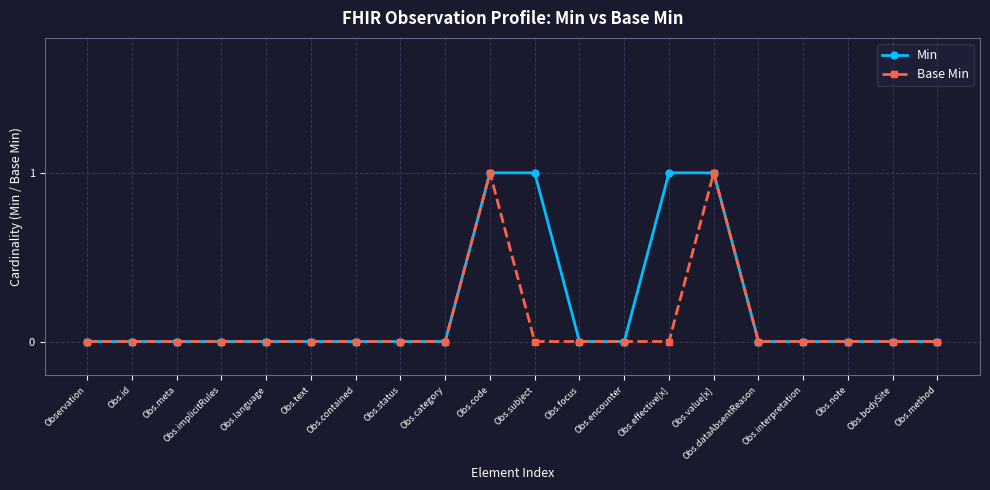

What is the maximum value for Base Min?

1